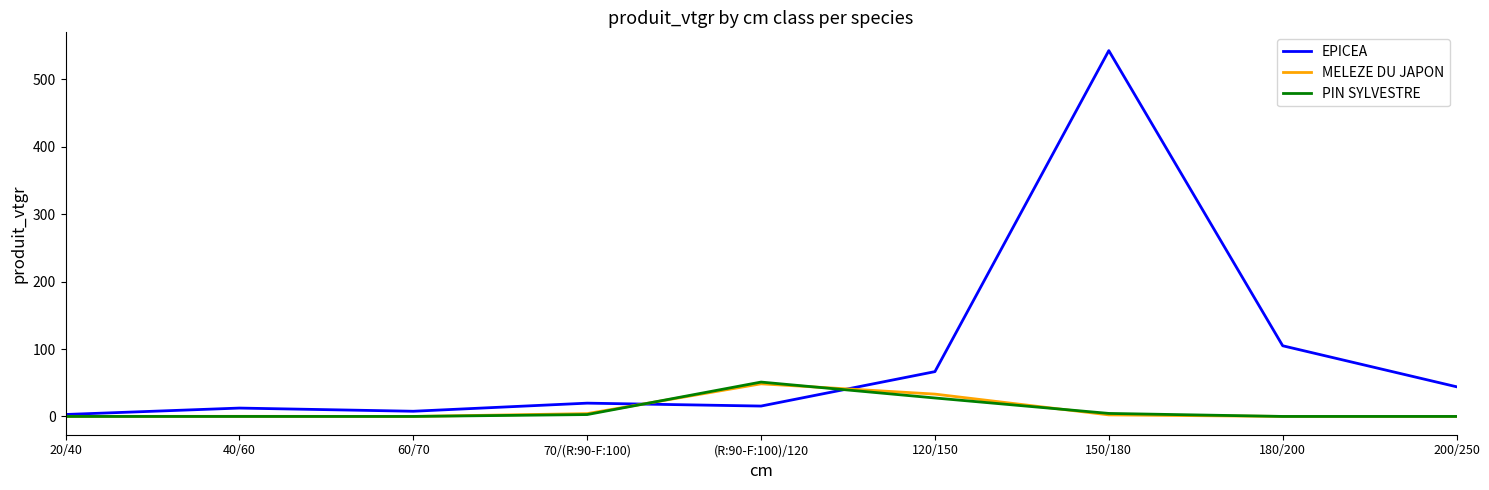

The EPICEA series shows 77.3 at 200/250. True or false?

False